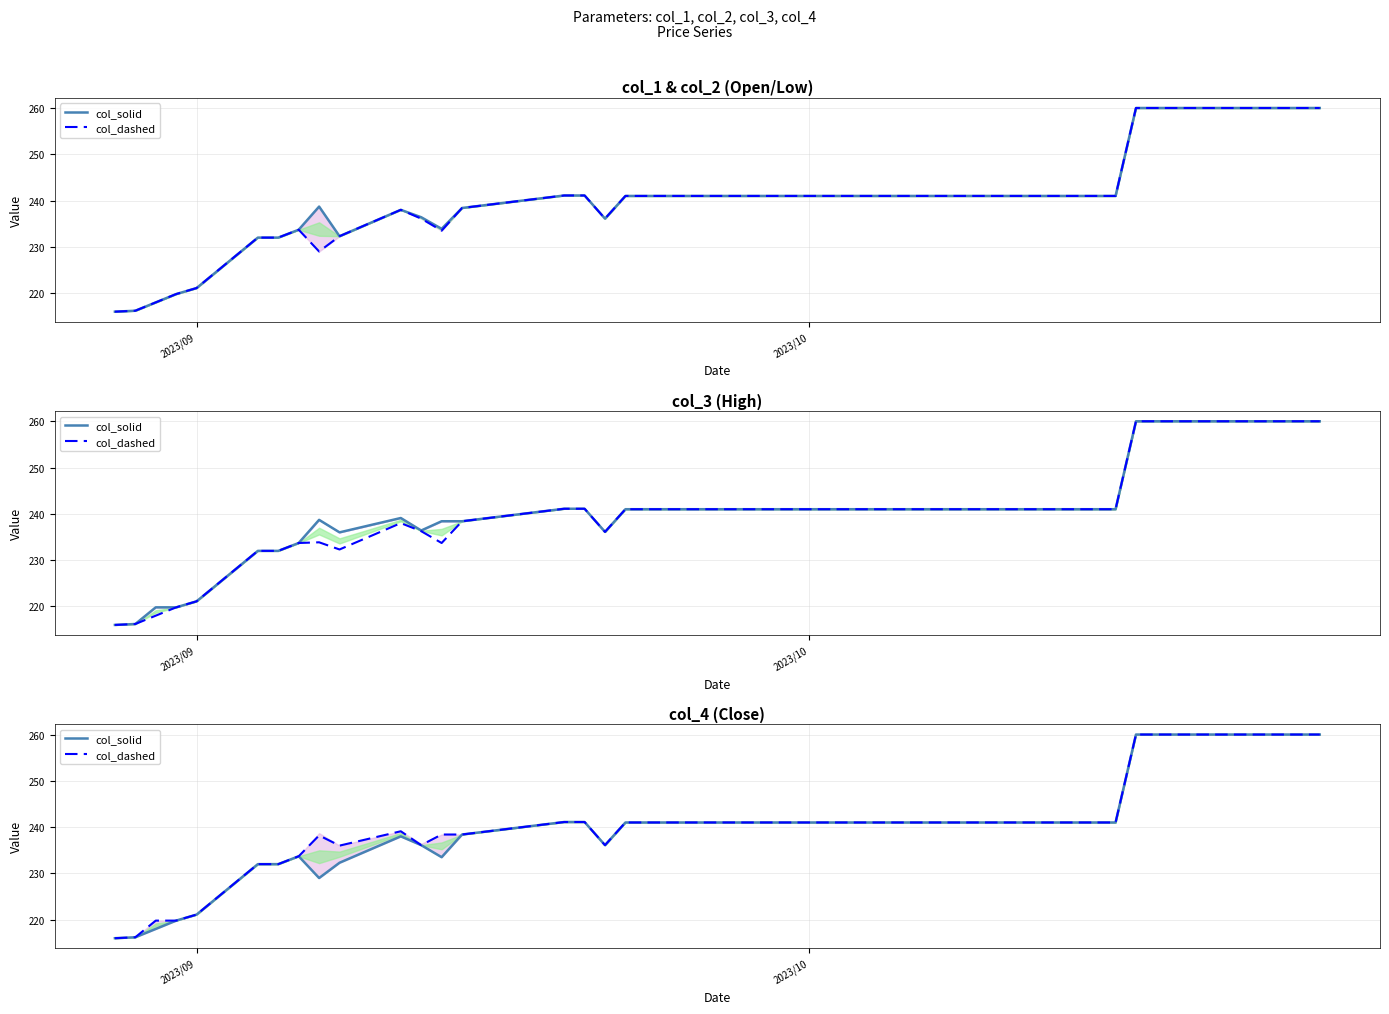

How many lines are shown in the chart?

2